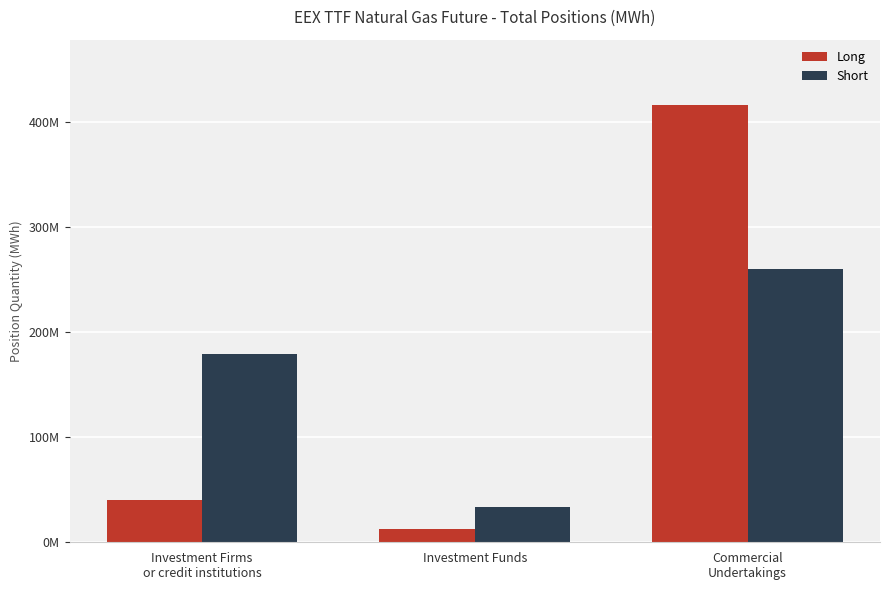

The Long series shows 61816096 at Investment Firms
or credit institutions. True or false?

False